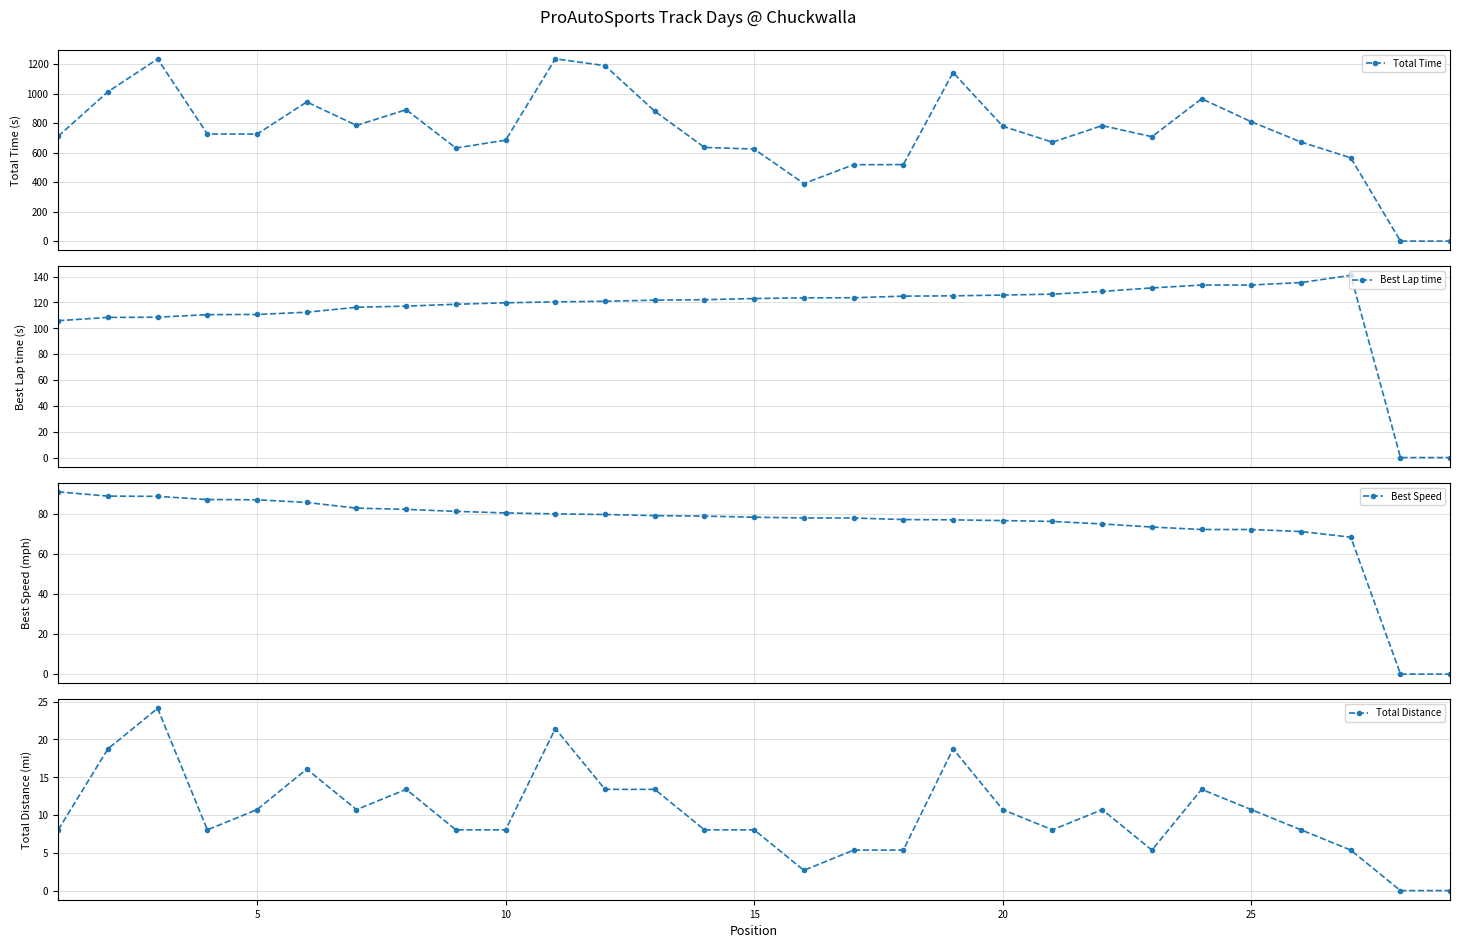

How many data points in Best Lap time are above 121?

15